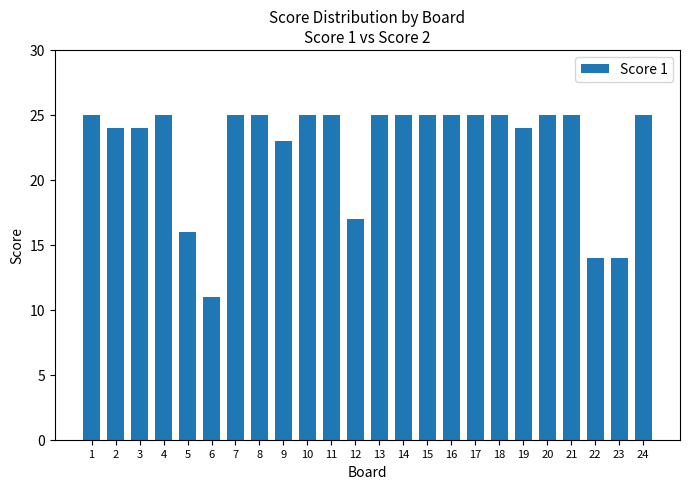

The chart shows a value of 16 at 5. True or false?

True